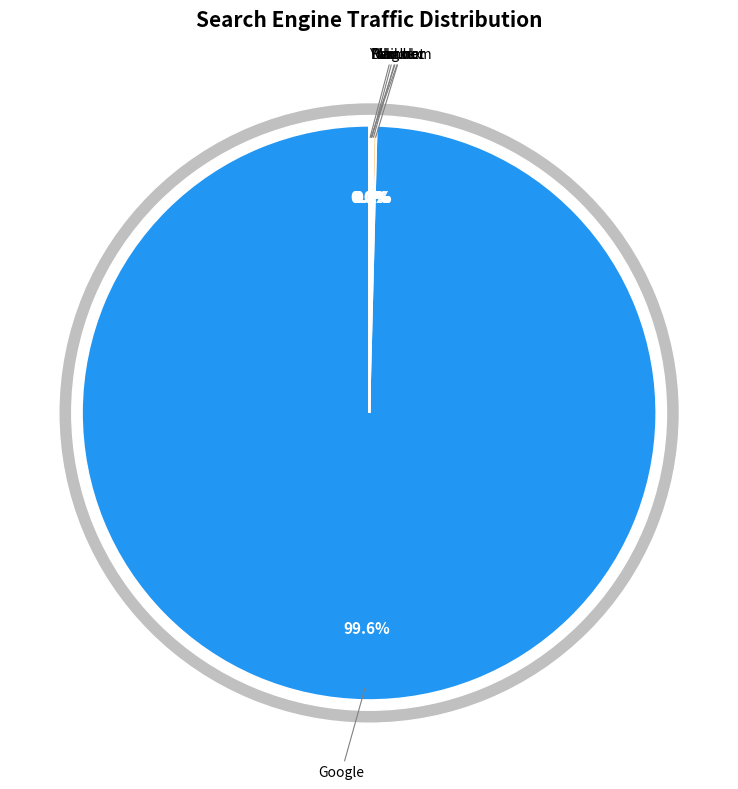

How much of the chart is everything except Yandex?

99.9%